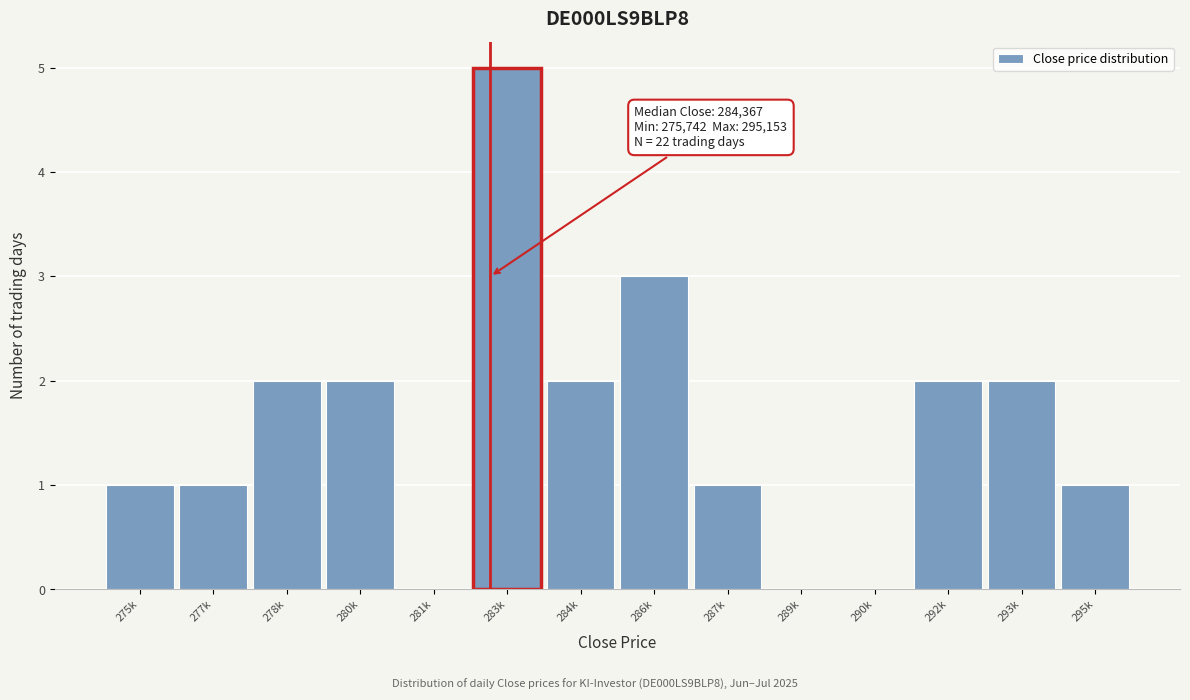

Reading left to right, list all the values displayed in this chart.

275k=1	277k=1	278k=2	280k=2	281k=0	283k=5	284k=2	286k=3	287k=1	289k=0	290k=0	292k=2	293k=2	295k=1